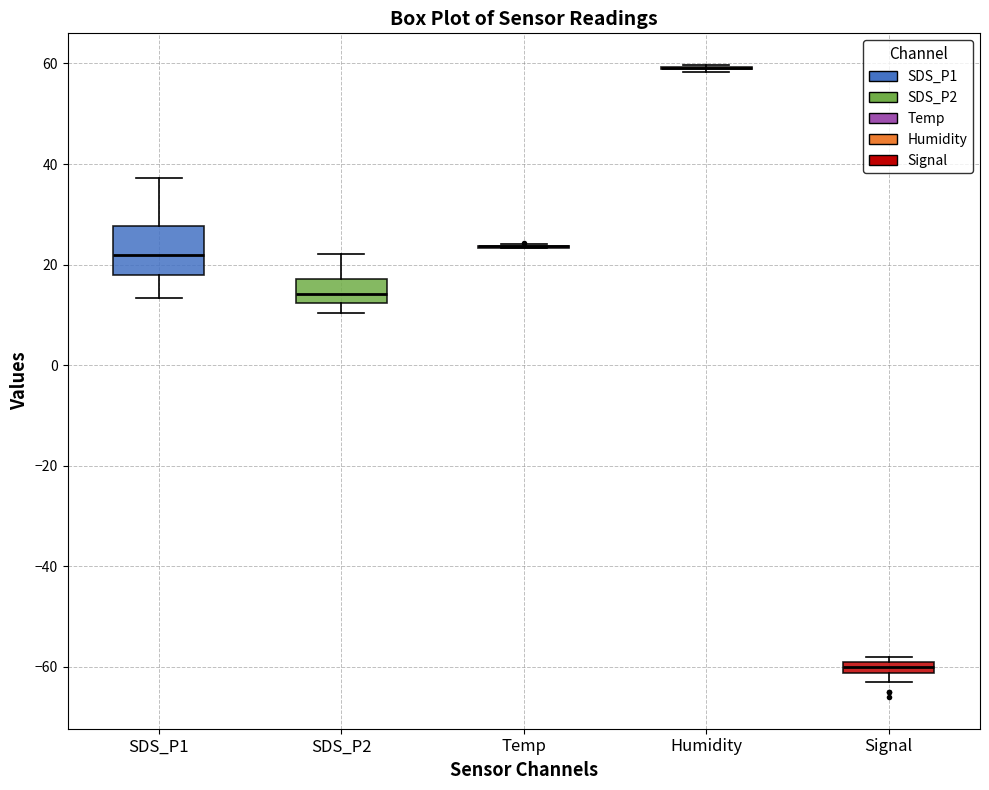

Which box is the tallest, from its lower edge to its upper edge?

SDS_P1